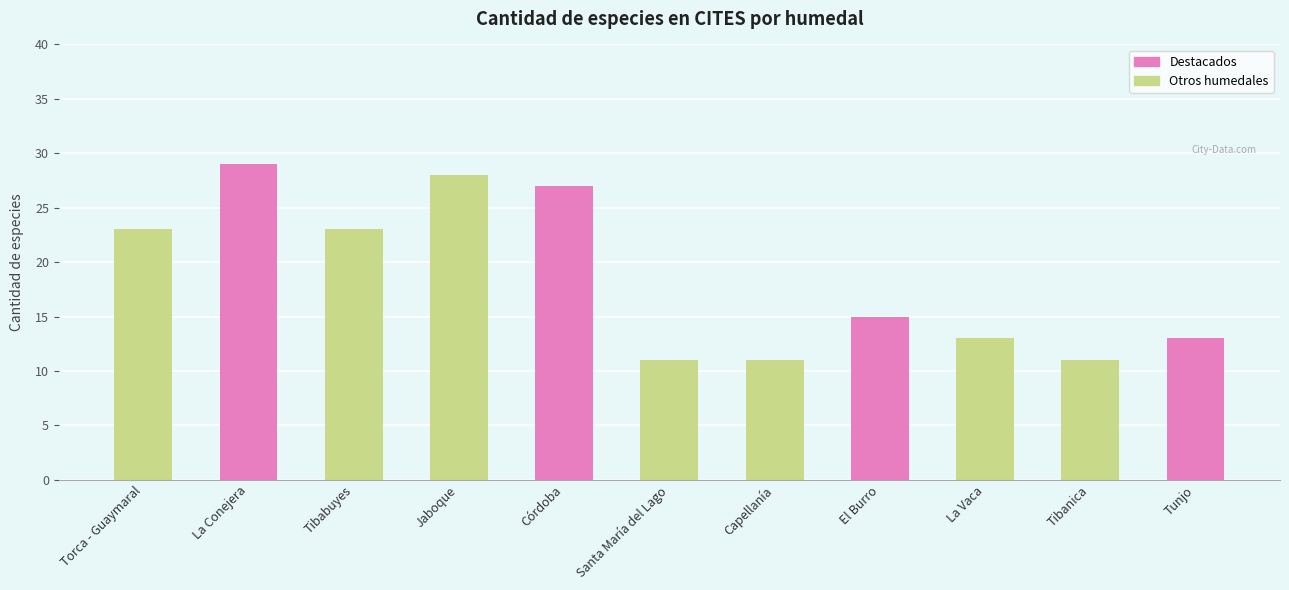

How many series are shown in this chart?

1